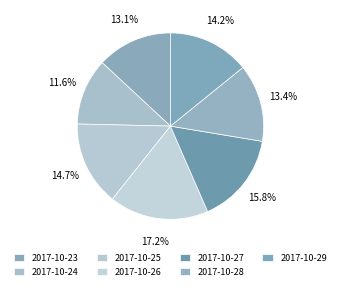

How many segments does this pie chart have?

7